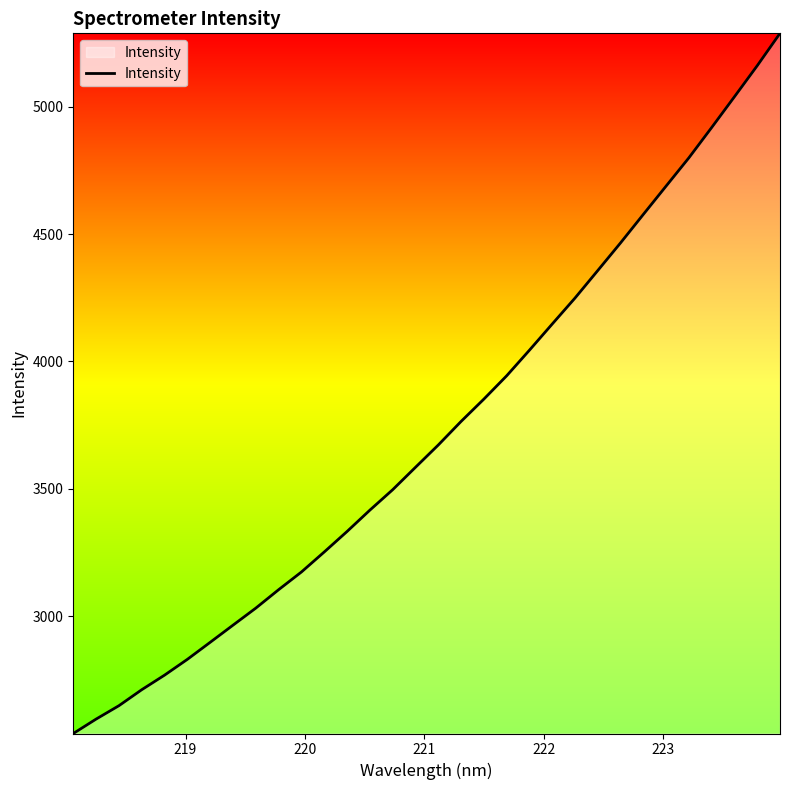

What is the greatest value displayed?

5287.9